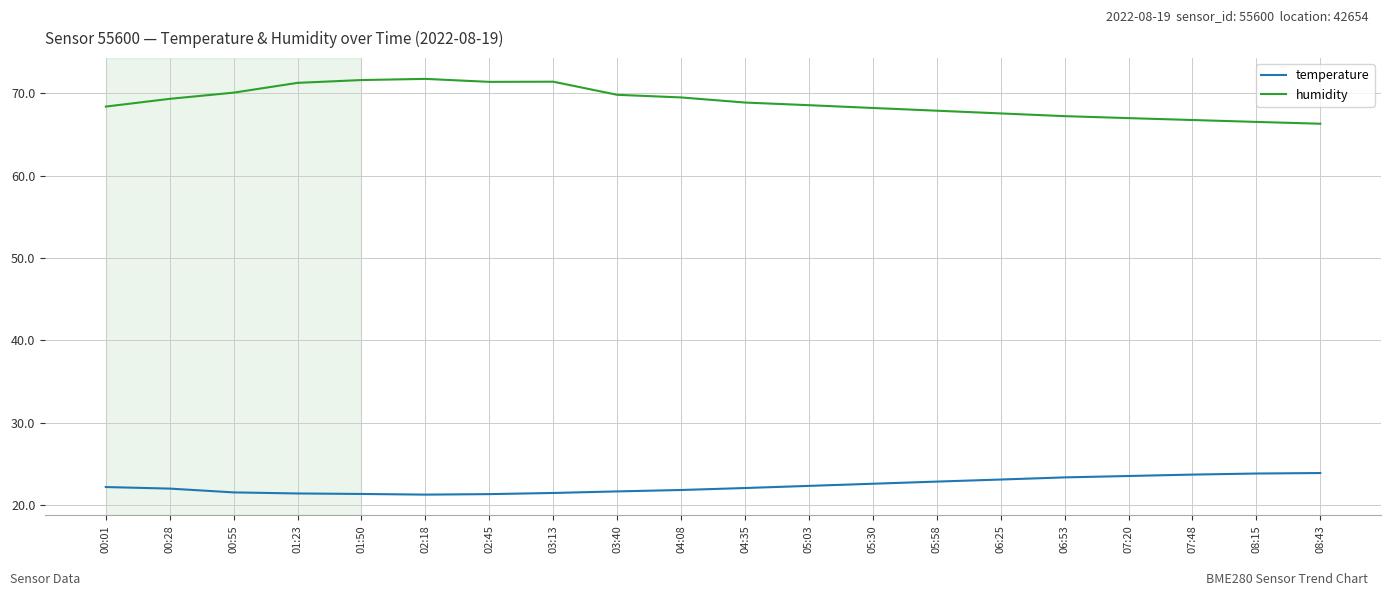

Does the chart have visible grid lines?

Yes